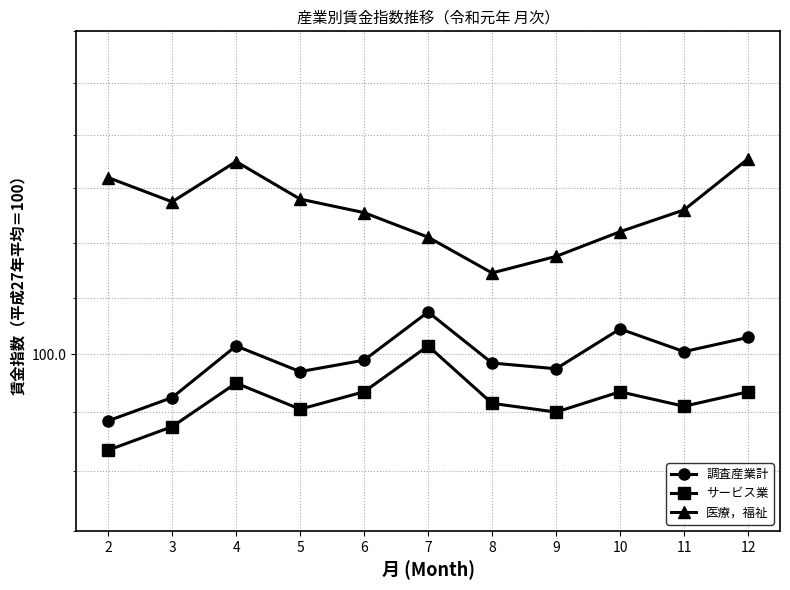

True or false: 医療，福祉 has more than 2 points higher than both neighbors.

False